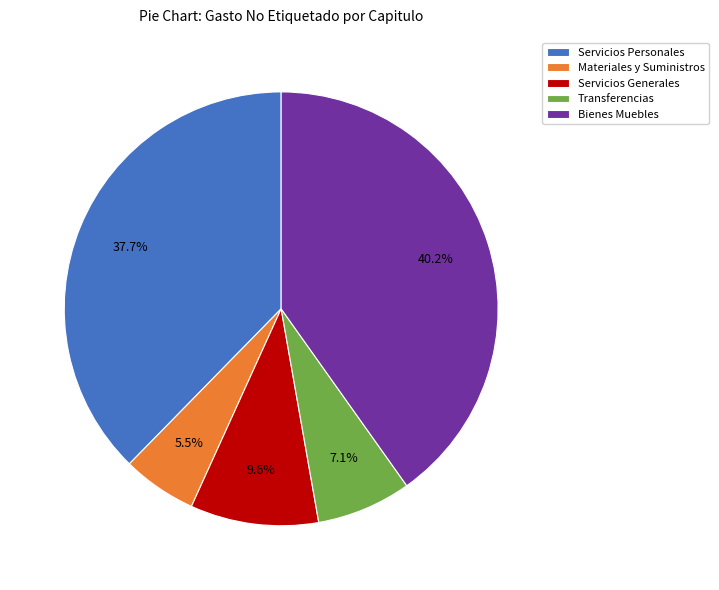

What is the ratio of the value at Servicios Generales to the value at Materiales y Suministros?

1.7